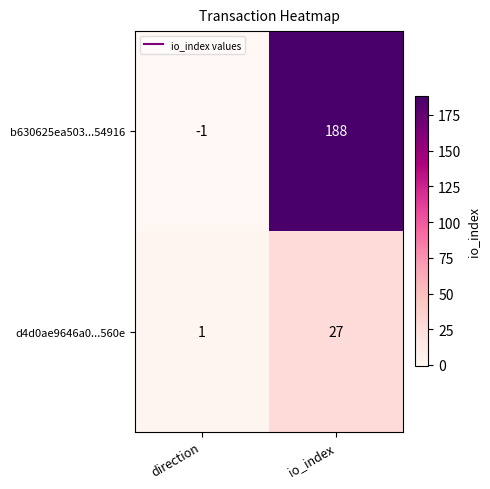

List the series in order of their peak value, highest first.

b630625ea503...54916, d4d0ae9646a0...560e